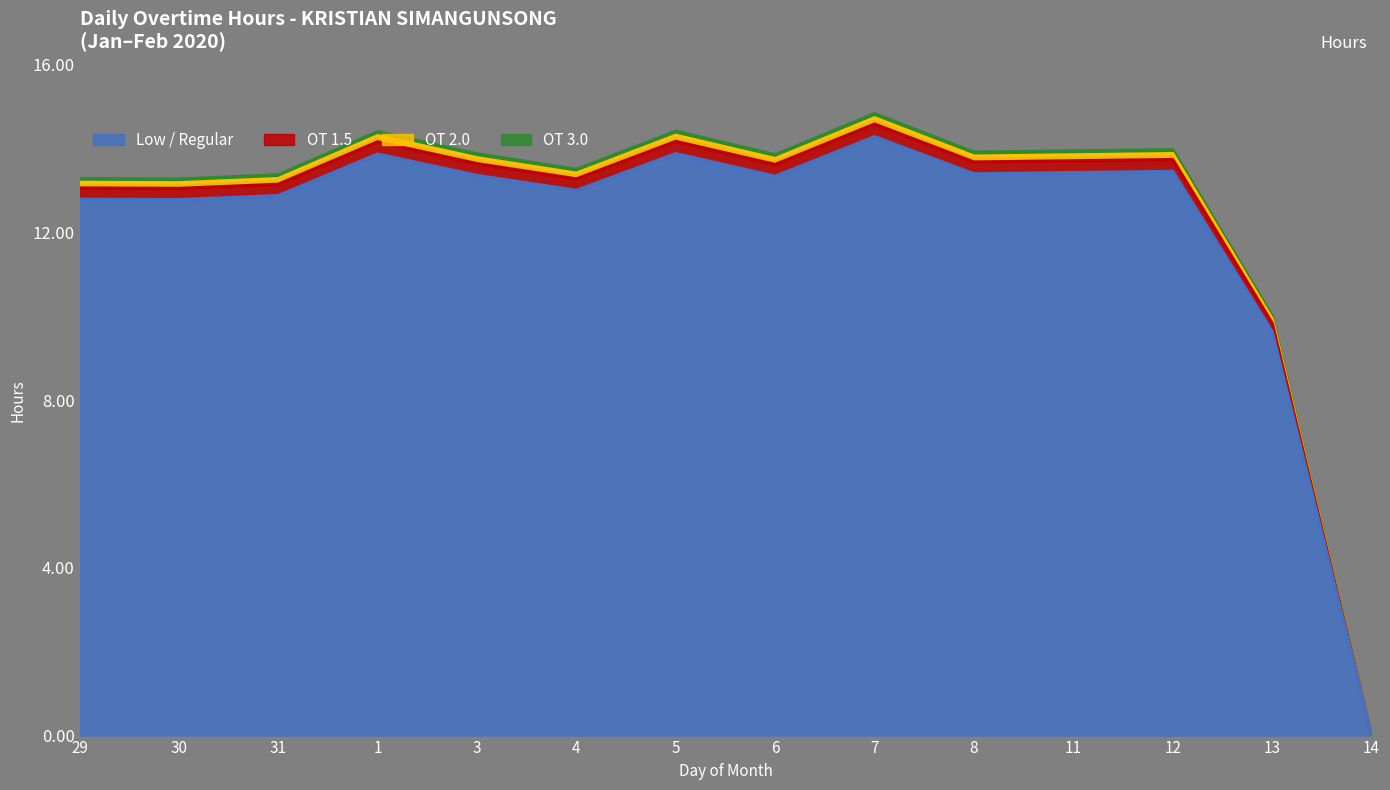

List the labels in order of value, largest first.

7, 5, 1, 12, 11, 8, 3, 6, 4, 31, 29, 30, 13, 14